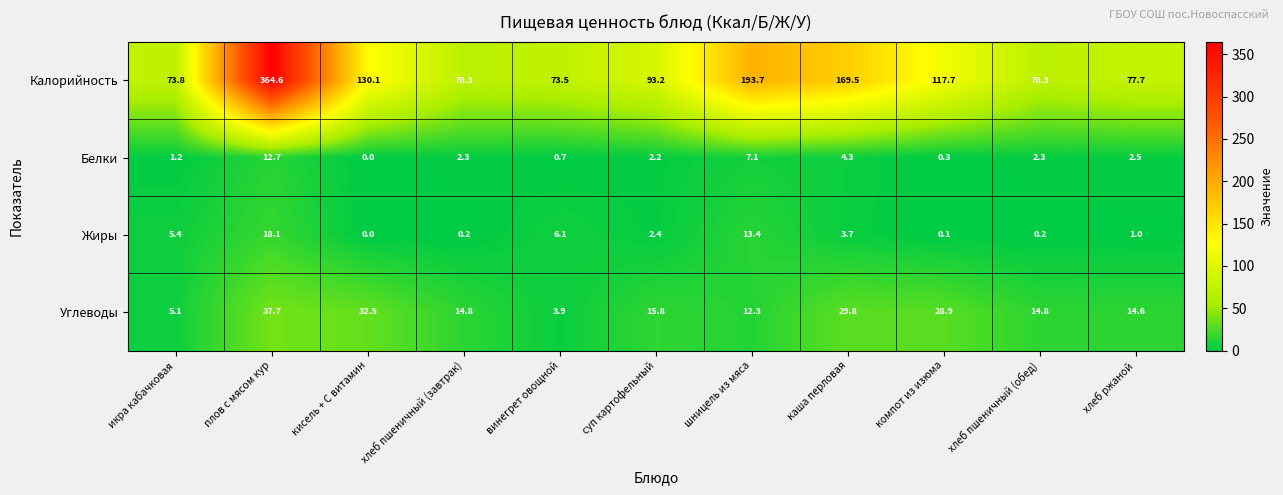

What is the total value across all series at хлеб пшеничный (завтрак)?

87.6